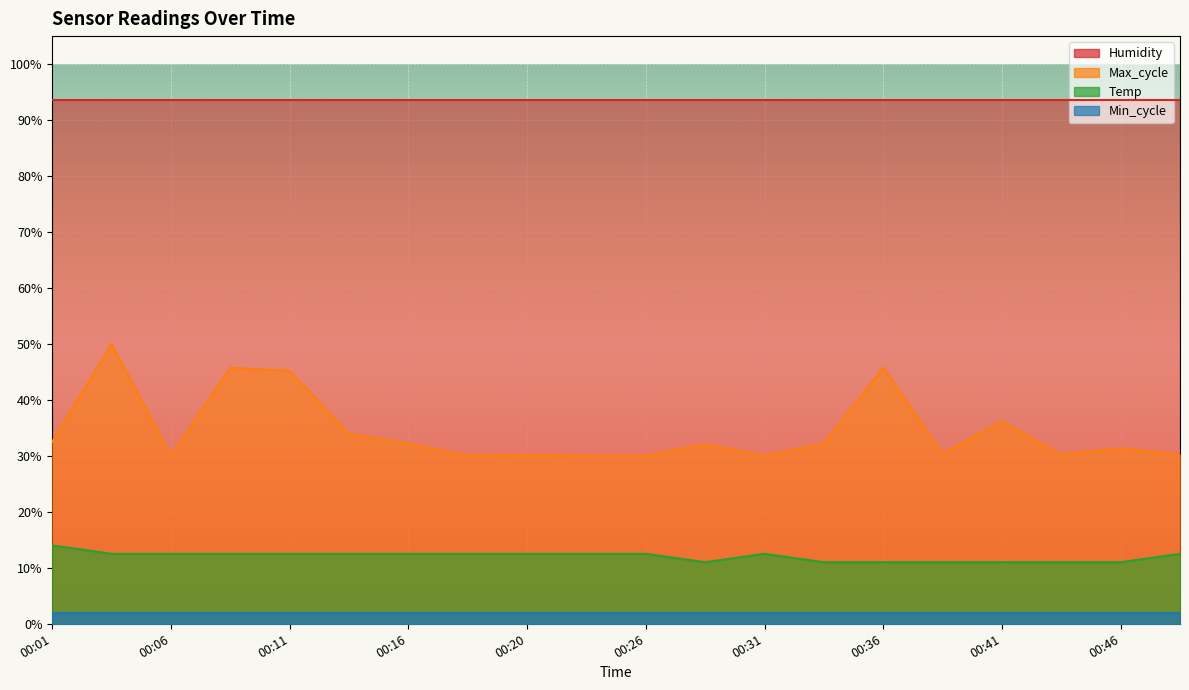

True or false: Max_cycle has more than 1 points higher than both neighbors.

True